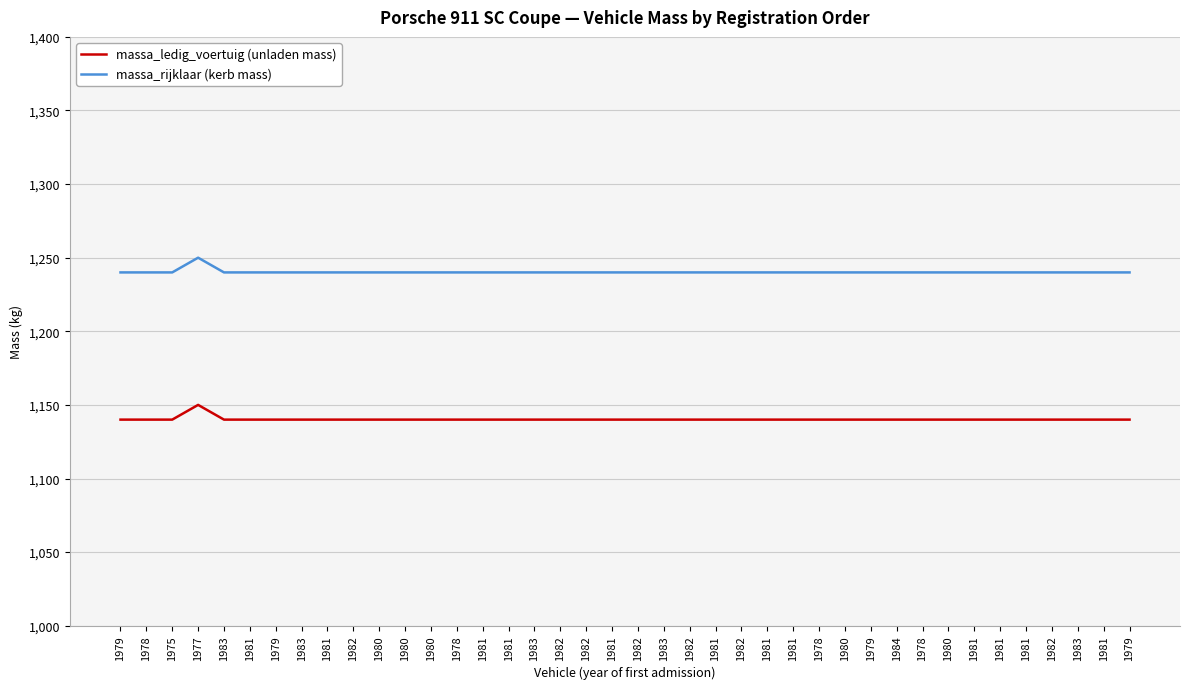

Is this an area chart (filled region under the line)?

No